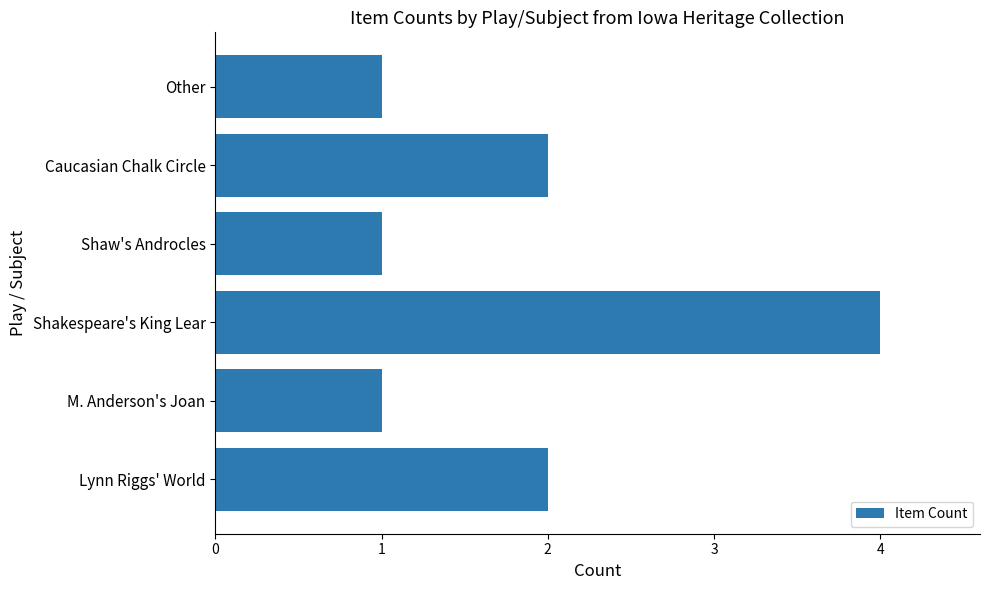

What is the difference between the maximum and minimum values?

3